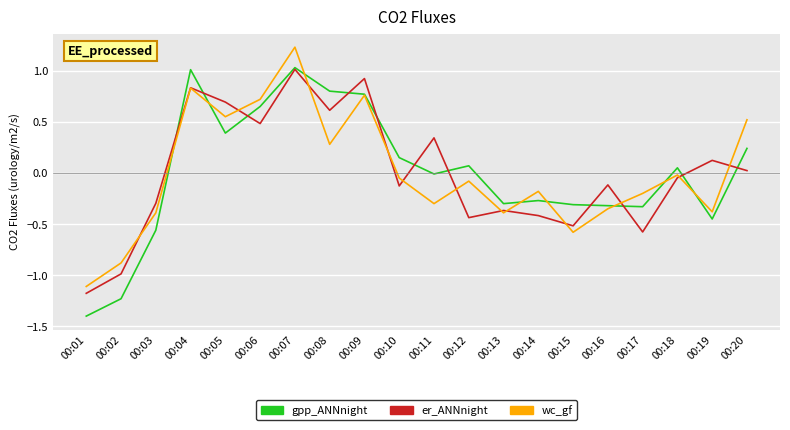

Which category has the highest value across all series?

00:07